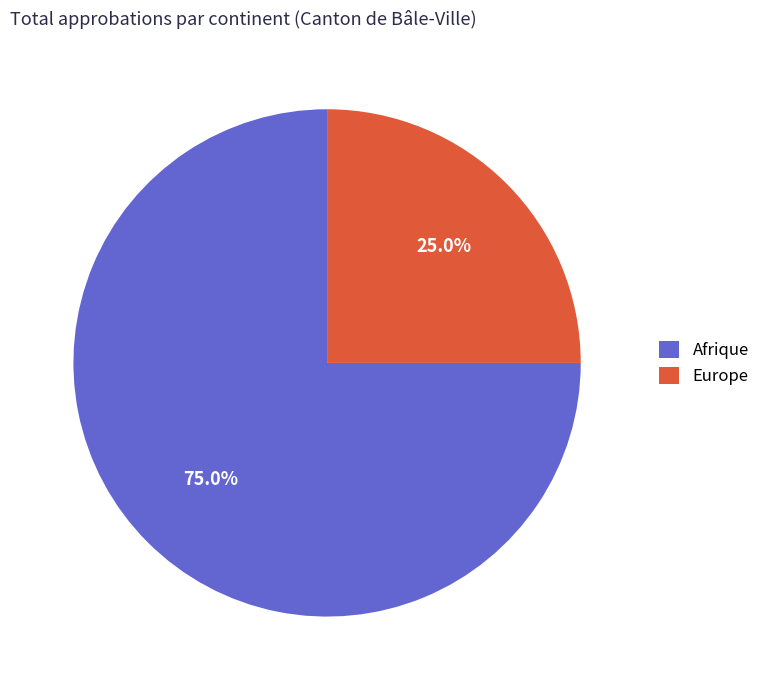

Count the number of slices in the pie.

2